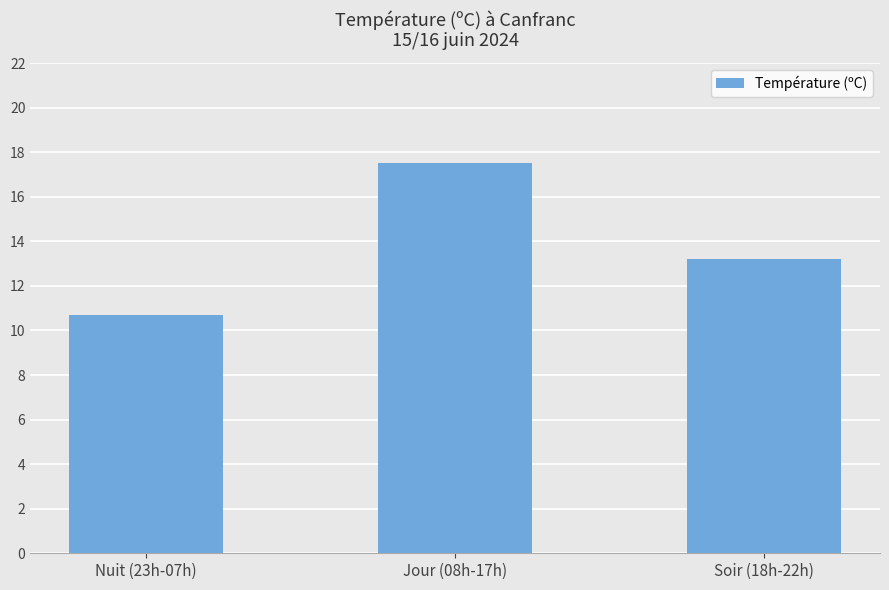

What is the value of the 3rd bar from the left?

13.2